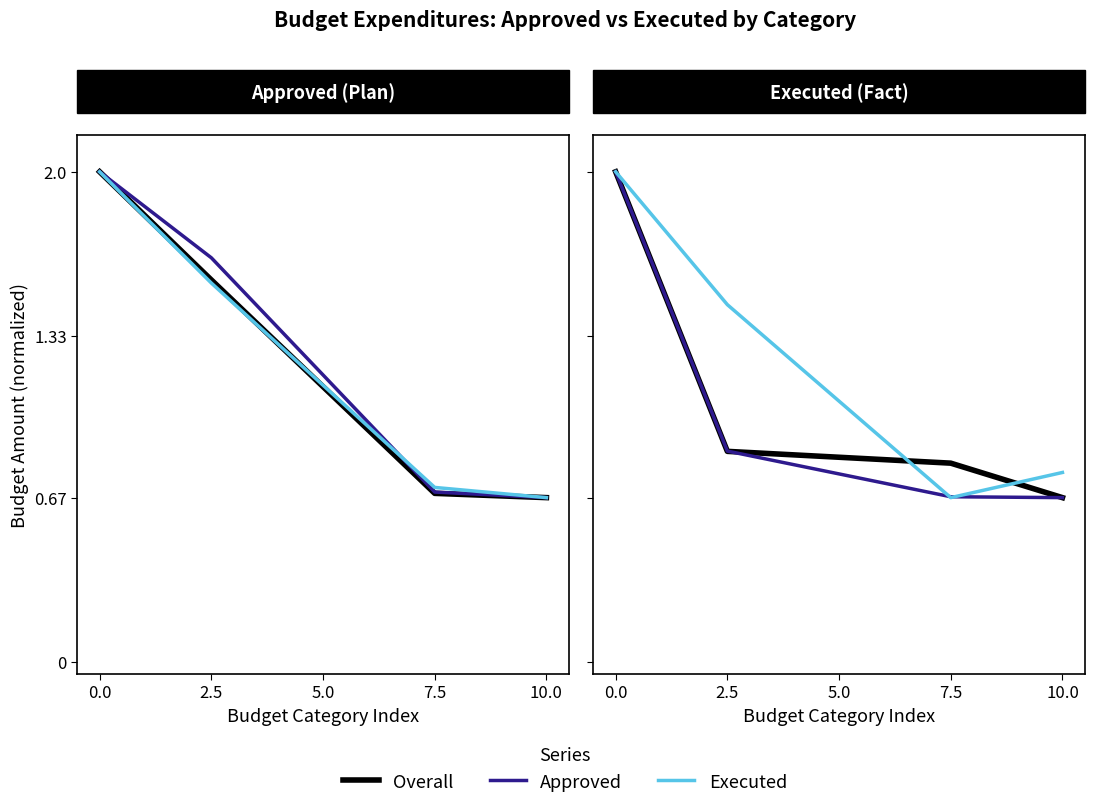

How many data points does each series have?

4